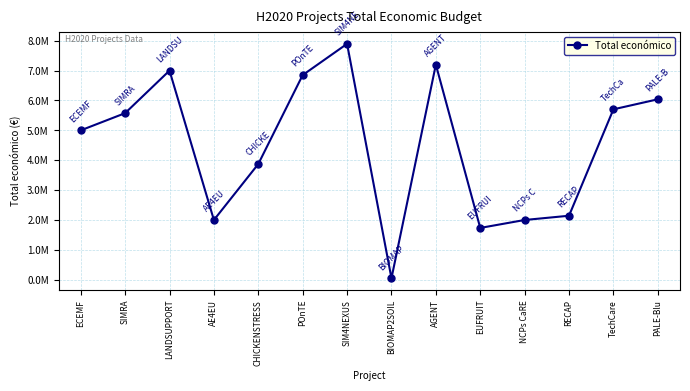

How many interior local valleys (lower than both neighbors) does the data have?

3